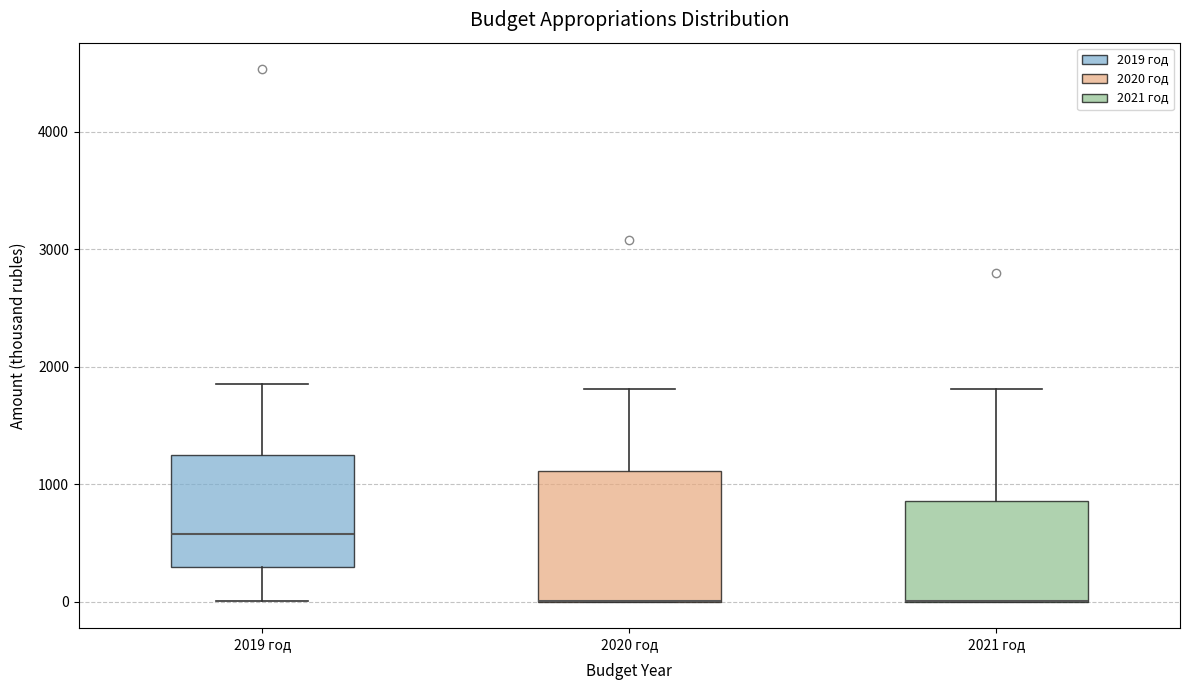

Where does the upper whisker of the box for 2021 год end on the y-axis? The values are not printed on the chart, so give them approximately, as read against the axis.

1800